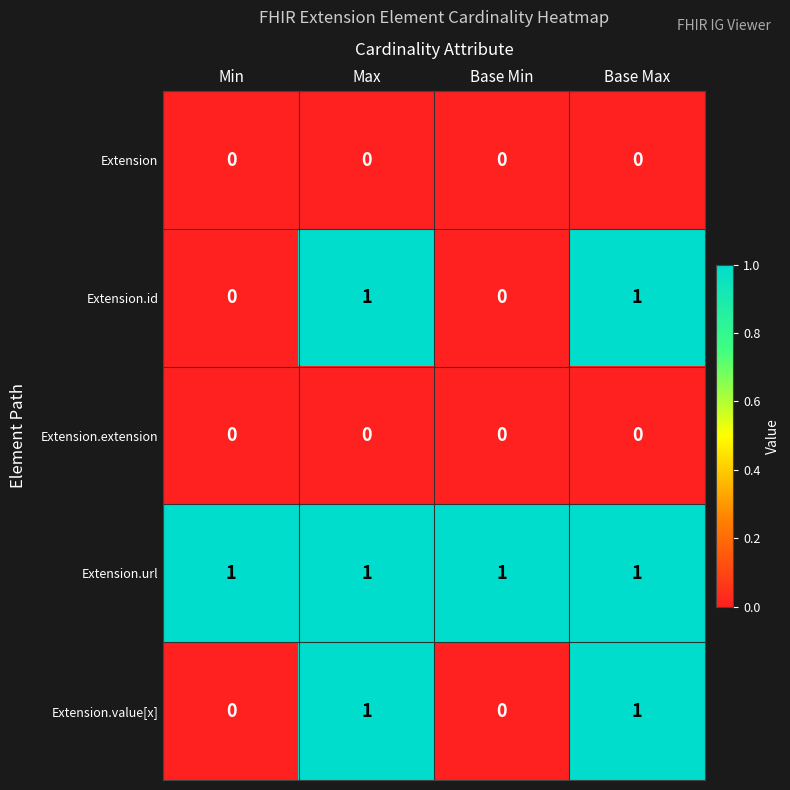

Count the Extension.value[x] values in the range 0 to 1.

4